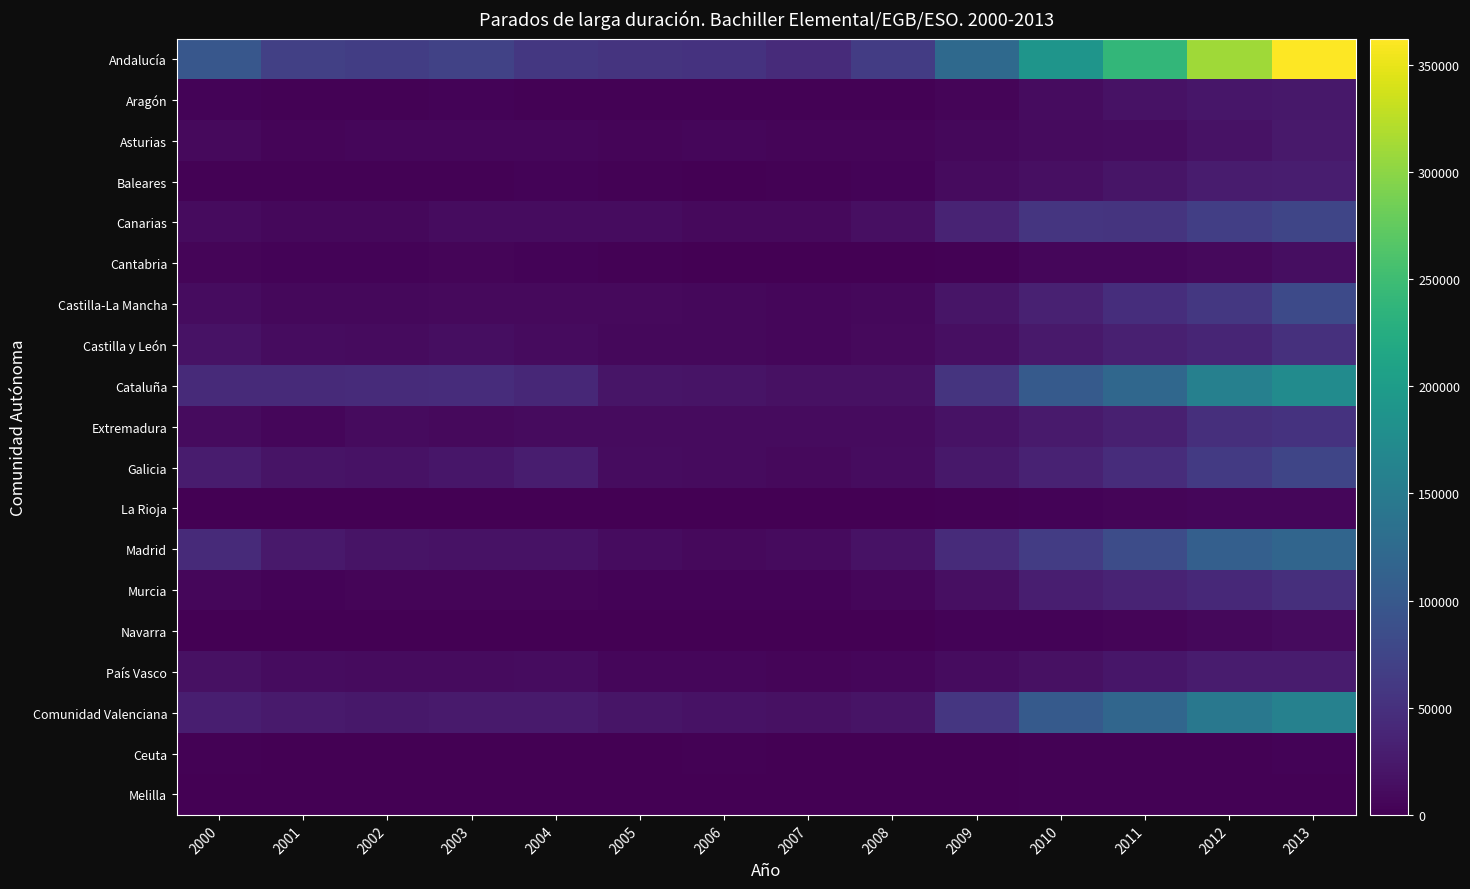

Reading right to left, extract all data points from this chart.

Andalucía: 2013=362228	2012=310492	2011=239420	2010=188691	2009=124389	2008=64911	2007=45097	2006=53254	2005=54869	2004=58524	2003=71057	2002=65717	2001=67925	2000=97708
Aragón: 2013=23457	2012=21405	2011=17045	2010=11885	2009=5378	2008=2368	2007=1820	2006=1909	2005=1579	2004=1962	2003=3378	2002=2697	2001=2065	2000=3201
Asturias: 2013=24846	2012=17703	2011=12344	2010=9995	2009=7596	2008=4869	2007=4424	2006=5750	2005=5500	2004=6181	2003=6888	2002=6104	2001=4472	2000=8603
Baleares: 2013=28338	2012=26973	2011=20208	2010=14692	2009=10567	2008=3048	2007=1971	2006=1164	2005=1874	2004=2880	2003=2791	2002=2252	2001=2295	2000=2826
Canarias: 2013=75380	2012=67524	2011=54730	2010=56166	2009=35596	2008=14457	2007=9431	2006=9418	2005=11329	2004=11424	2003=12611	2002=8401	2001=7383	2000=11250
Cantabria: 2013=13274	2012=9528	2011=6365	2010=5969	2009=2755	2008=1280	2007=1329	2006=1195	2005=1933	2004=3265	2003=4521	2002=4013	2001=3150	2000=5169
Castilla-La Mancha: 2013=81587	2012=58859	2011=47365	2010=33723	2009=20456	2008=7608	2007=6399	2006=8033	2005=8510	2004=9447	2003=8553	2002=8440	2001=8233	2000=11935
Castilla y León: 2013=50827	2012=37379	2011=32325	2010=24841	2009=14778	2008=8777	2007=5871	2006=8114	2005=7848	2004=10102	2003=13164	2002=11290	2001=11697	2000=17361
Cataluña: 2013=175387	2012=158440	2011=121127	2010=102649	2009=54129	2008=16630	2007=16586	2006=18402	2005=20780	2004=40881	2003=45406	2002=45018	2001=43692	2000=43363
Extremadura: 2013=53015	2012=48205	2011=31999	2010=26473	2009=17279	2008=10075	2007=9992	2006=10229	2005=10332	2004=10336	2003=9655	2002=11087	2001=5823	2000=10536
Galicia: 2013=75944	2012=61890	2011=45452	2010=35363	2009=22766	2008=12192	2007=9495	2006=10523	2005=11687	2004=28391	2003=22364	2002=17869	2001=19070	2000=27876
La Rioja: 2013=5962	2012=6095	2011=5628	2010=4143	2009=1481	2008=518	2007=277	2006=585	2005=790	2004=558	2003=859	2002=1153	2001=470	2000=756
Madrid: 2013=118851	2012=109801	2011=84366	2010=63877	2009=44958	2008=17032	2007=10045	2006=8673	2005=12372	2004=17843	2003=17794	2002=19567	2001=24595	2000=43641
Murcia: 2013=48182	2012=42271	2011=36602	2010=31059	2009=14734	2008=6477	2007=3047	2006=2993	2005=3162	2004=4962	2003=5593	2002=5501	2001=3366	2000=6281
Navarra: 2013=10214	2012=7456	2011=5043	2010=3801	2009=3072	2008=998	2007=787	2006=525	2005=864	2004=791	2003=902	2002=818	2001=744	2000=690
País Vasco: 2013=27077	2012=27540	2011=22512	2010=16926	2009=11750	2008=6907	2007=5515	2006=6165	2005=6108	2004=11421	2003=10493	2002=9950	2001=11832	2000=15823
Comunidad Valenciana: 2013=159819	2012=145682	2011=119453	2010=102180	2009=57920	2008=19790	2007=16153	2006=17411	2005=20716	2004=26034	2003=26815	2002=23852	2001=25502	2000=30018
Ceuta: 2013=3618	2012=2785	2011=1912	2010=1682	2009=1051	2008=970	2007=1357	2006=1448	2005=1133	2004=249	2003=320	2002=275	2001=178	2000=1491
Melilla: 2013=2105	2012=1877	2011=1721	2010=1513	2009=1013	2008=905	2007=921	2006=716	2005=381	2004=1096	2003=398	2002=140	2001=139	2000=1356